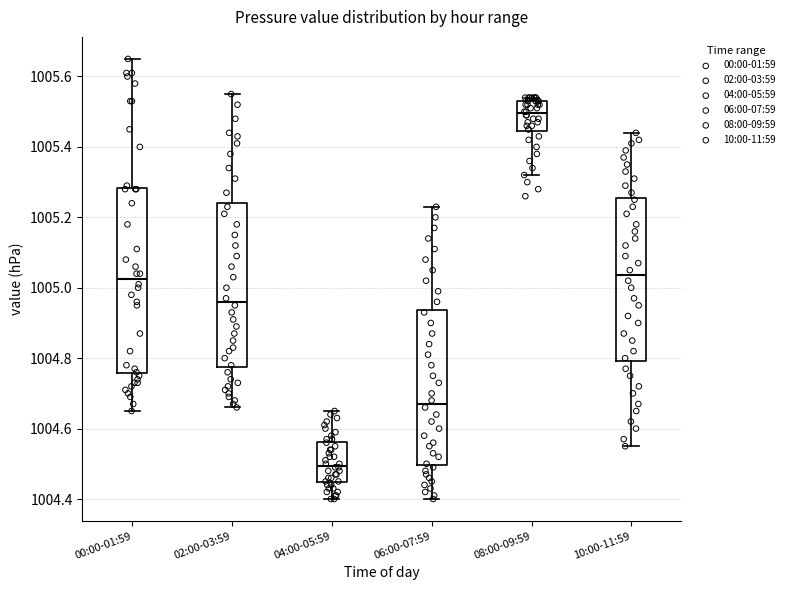

Reading left to right, transcribe this box plot: for each box, give where its median line is, the range the box spans, and where its two whiskers end, as read against the y-axis. The values are not printed on the chart, so give them approximately, as read against the axis.

00:00-01:59: median 1005.02, box 1004.76 to 1005.28, whiskers 1004.66 to 1005.66
02:00-03:59: median 1004.96, box 1004.78 to 1005.24, whiskers 1004.66 to 1005.56
04:00-05:59: median 1004.50, box 1004.44 to 1004.56, whiskers 1004.40 to 1004.66
06:00-07:59: median 1004.68, box 1004.50 to 1004.94, whiskers 1004.40 to 1005.24
08:00-09:59: median 1005.50, box 1005.44 to 1005.54, whiskers 1005.32 to 1005.54 (just above the box's upper edge)
10:00-11:59: median 1005.04, box 1004.80 to 1005.26, whiskers 1004.56 to 1005.44